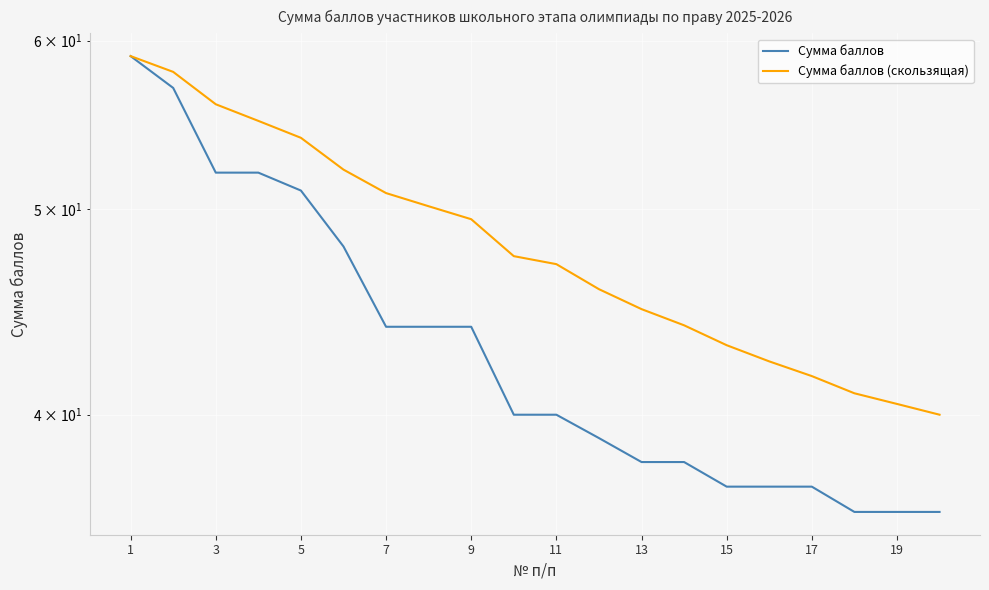

Reading right to left, list all the values displayed in this chart.

Сумма баллов: 36.0	36.0	36.0	37.0	37.0	37.0	38.0	38.0	39.0	40.0	40.0	44.0	44.0	44.0	48.0	51.0	52.0	52.0	57.0	59.0
Сумма баллов (скользящая): 40.0	40.5	40.9	41.7	42.4	43.1	44.1	44.9	45.8	47.1	47.5	49.4	50.1	50.9	52.2	54.0	55.0	56.0	58.0	59.0